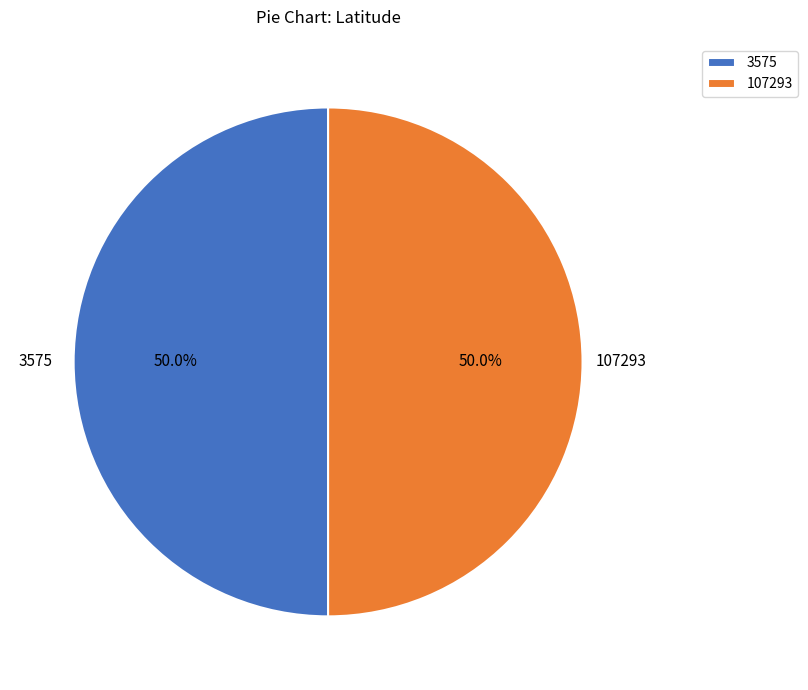

What percentage is the 107293 slice, to the nearest percent?

50%